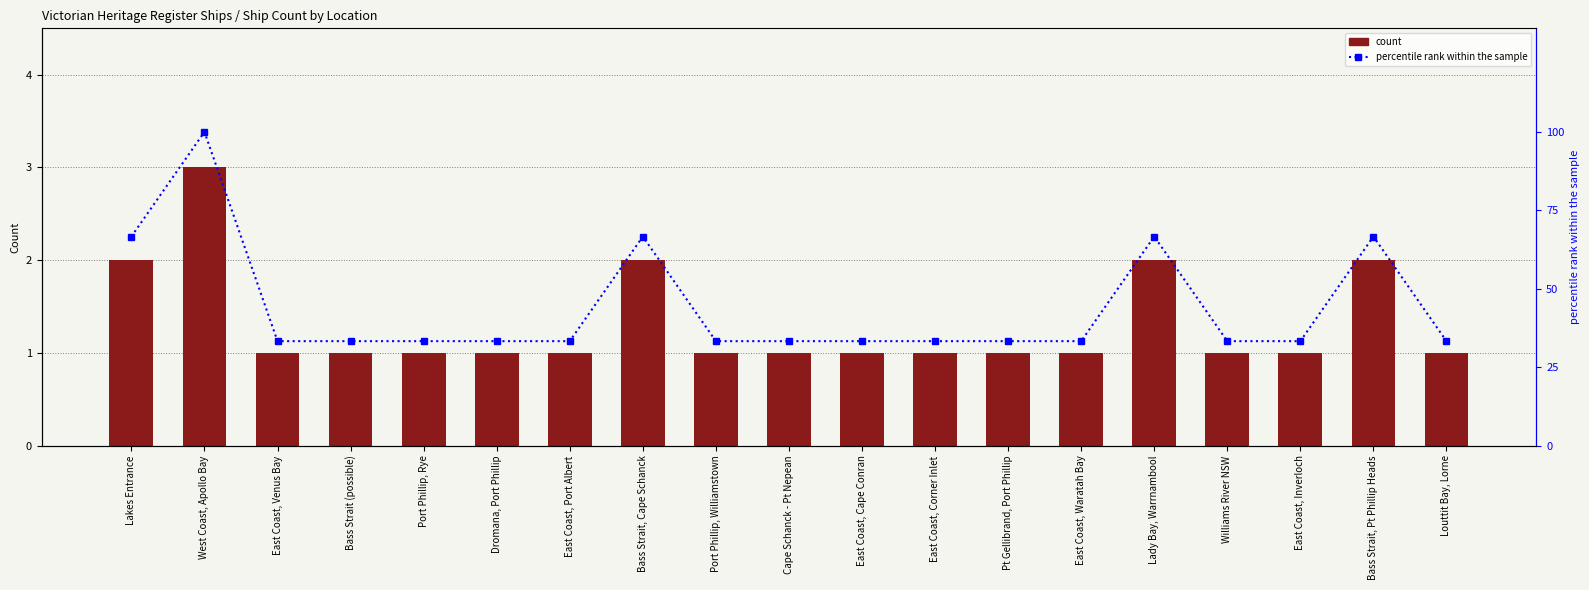

List the series in order of their overall mean, lowest first.

count, percentile rank within the sample